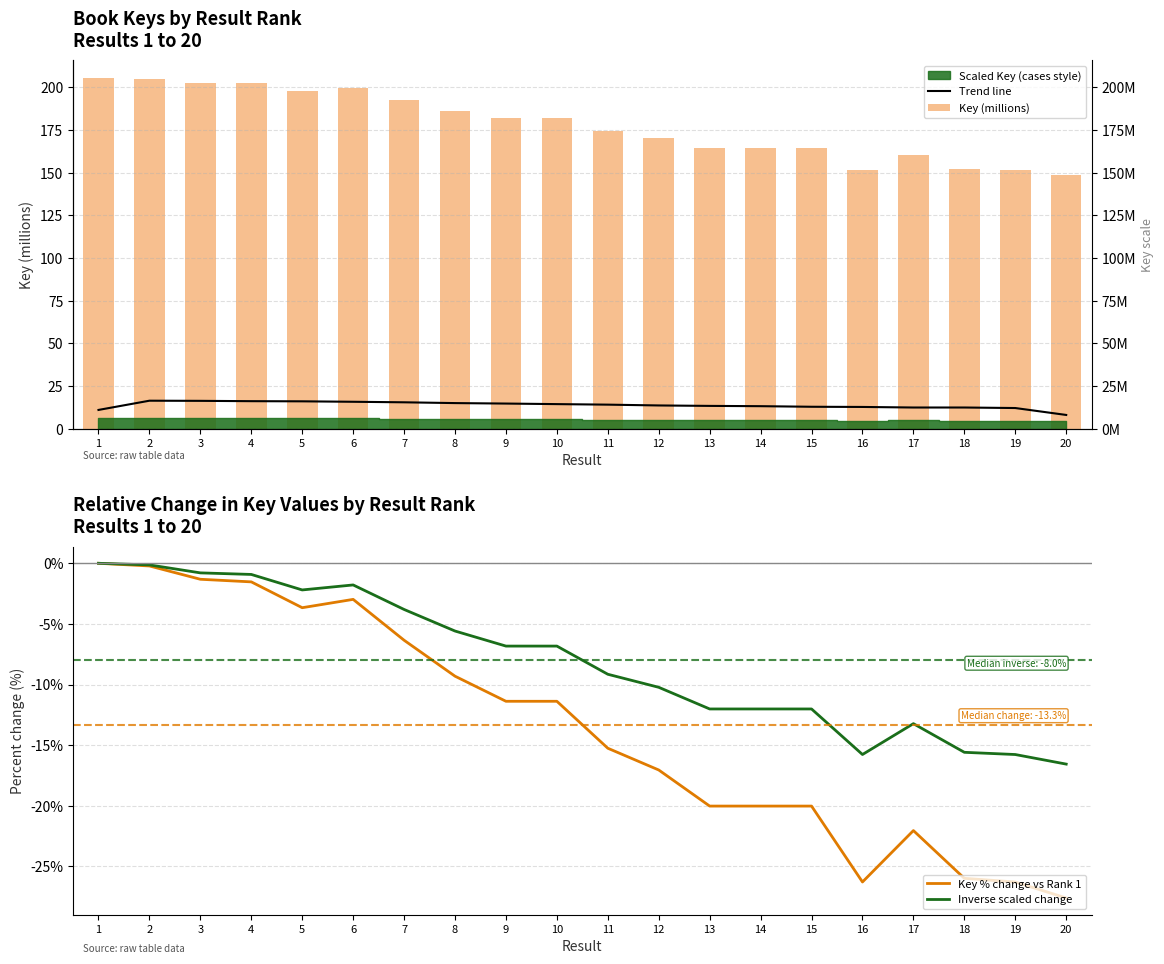

Reading left to right, what are all the values shown in this chart?

Trend line: 10.9	16.4	16.3	16.1	16.0	15.7	15.4	15.0	14.7	14.4	14.0	13.6	13.3	13.1	12.8	12.7	12.4	12.4	12.1	8.0
Key (millions): 205.5	205.0	202.7	202.3	197.9	199.3	192.4	186.3	182.1	182.1	174.1	170.4	164.3	164.3	164.3	151.4	160.2	152.1	151.4	148.7
Key % change vs Rank 1: 0.0	-0.2	-1.3	-1.5	-3.7	-3.0	-6.3	-9.3	-11.4	-11.4	-15.3	-17.0	-20.0	-20.0	-20.0	-26.3	-22.0	-26.0	-26.3	-27.6
Inverse scaled change: -0.0	-0.1	-0.8	-0.9	-2.2	-1.8	-3.8	-5.6	-6.8	-6.8	-9.2	-10.2	-12.0	-12.0	-12.0	-15.8	-13.2	-15.6	-15.8	-16.6